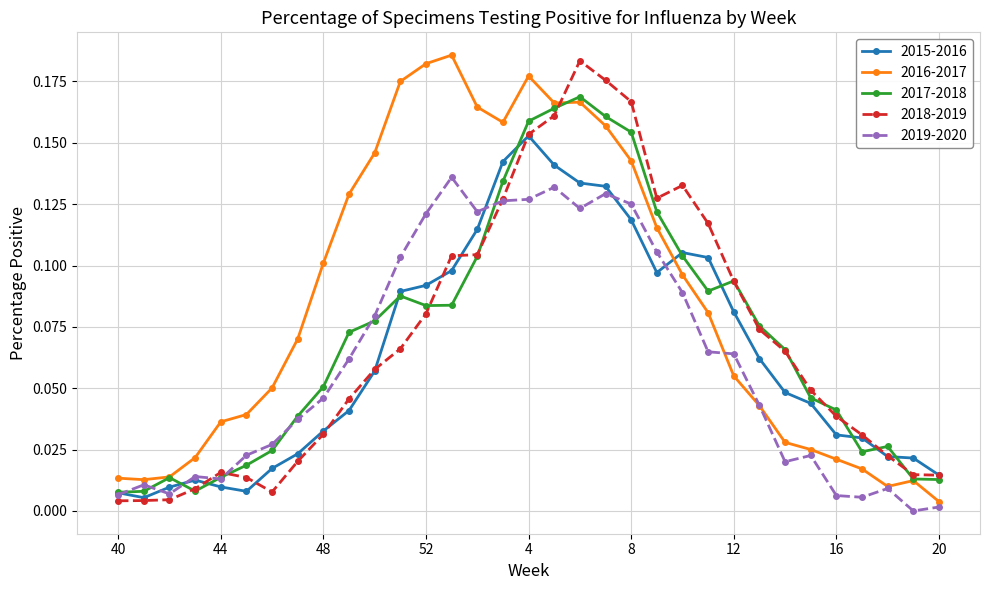

List the series in order of their peak value, highest first.

2016-2017, 2018-2019, 2017-2018, 2015-2016, 2019-2020